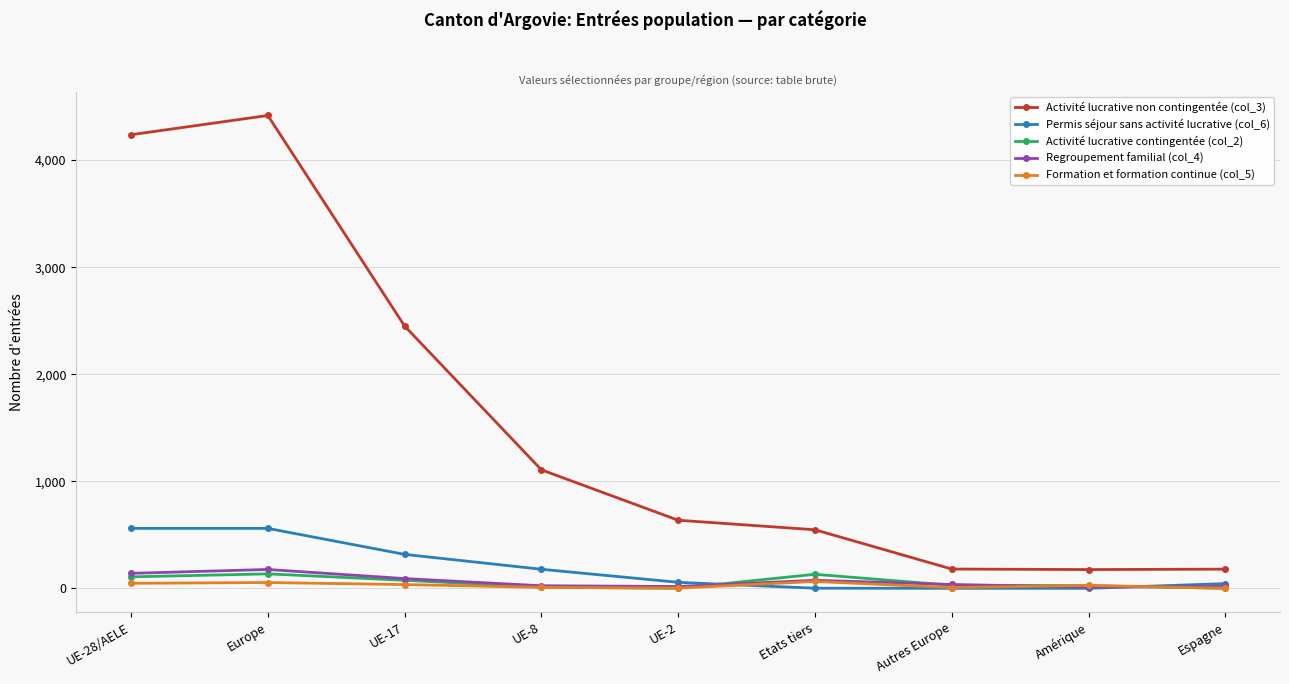

At which label does Permis séjour sans activité lucrative (col_6) first exceed 56?

UE-28/AELE